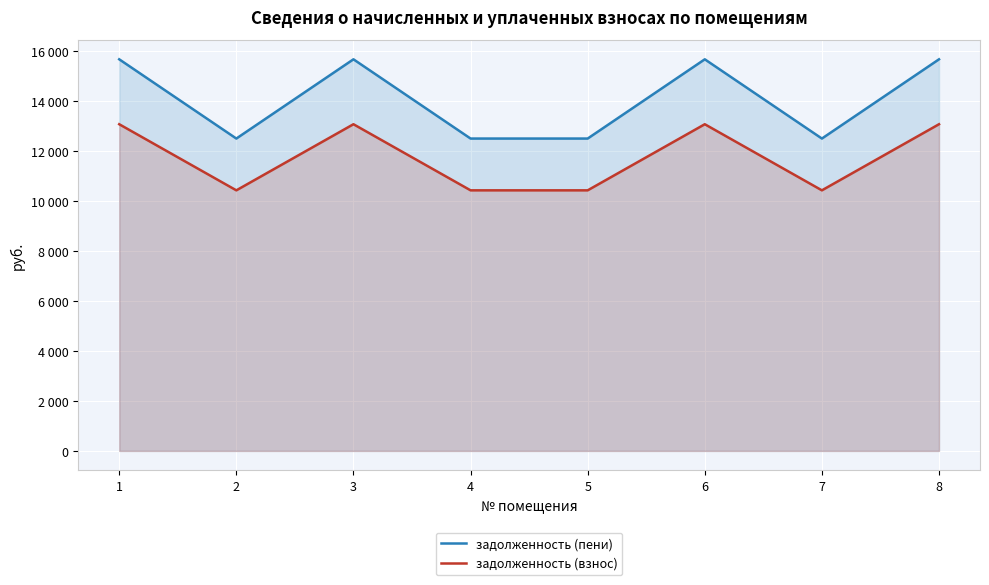

In задолженность (пени), how many points are lower than both neighbors (excluding endpoints)?

2